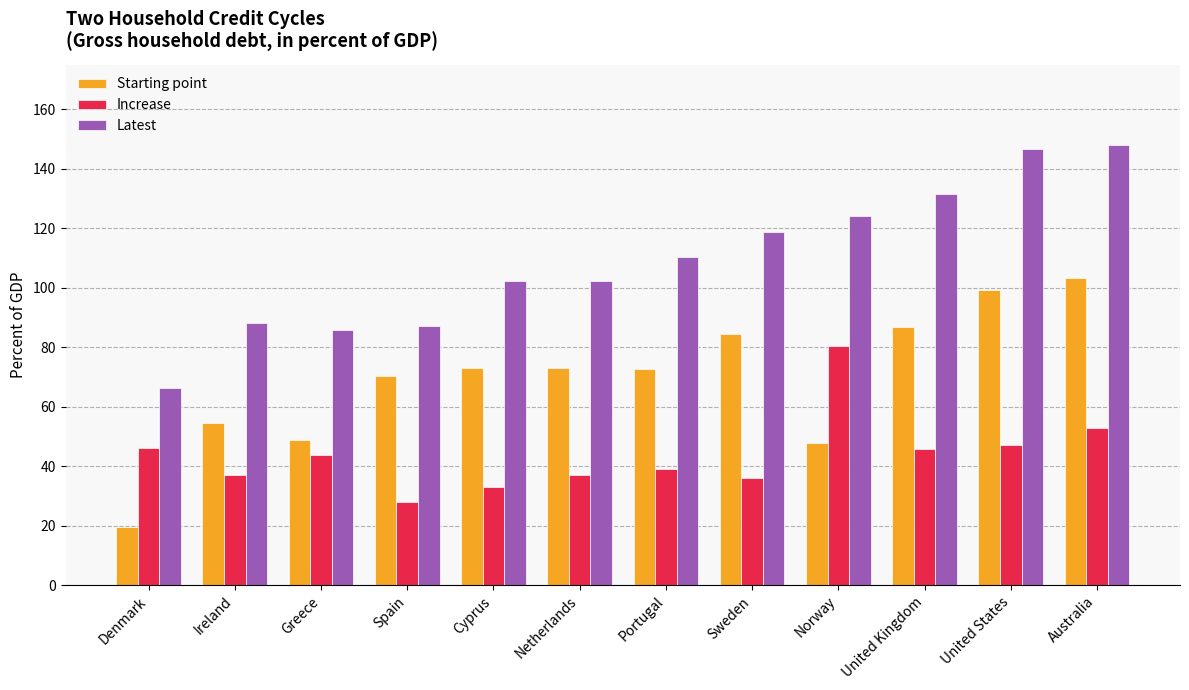

At how many categories does at least one series exceed 104?

6